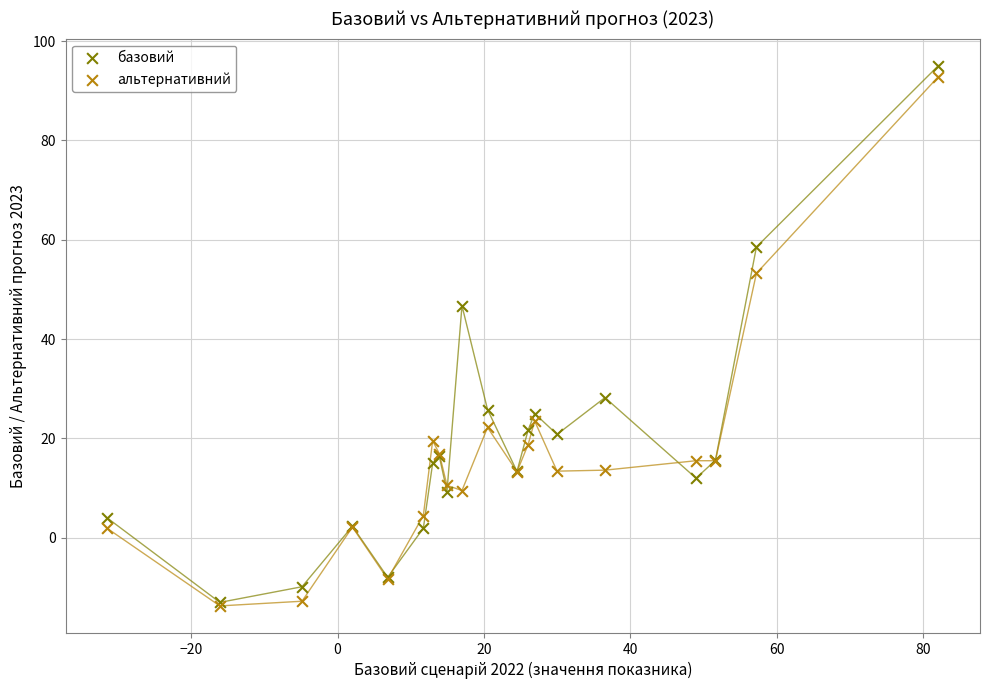

In the альтернативний series, what Y value is closest to 39?

53.2